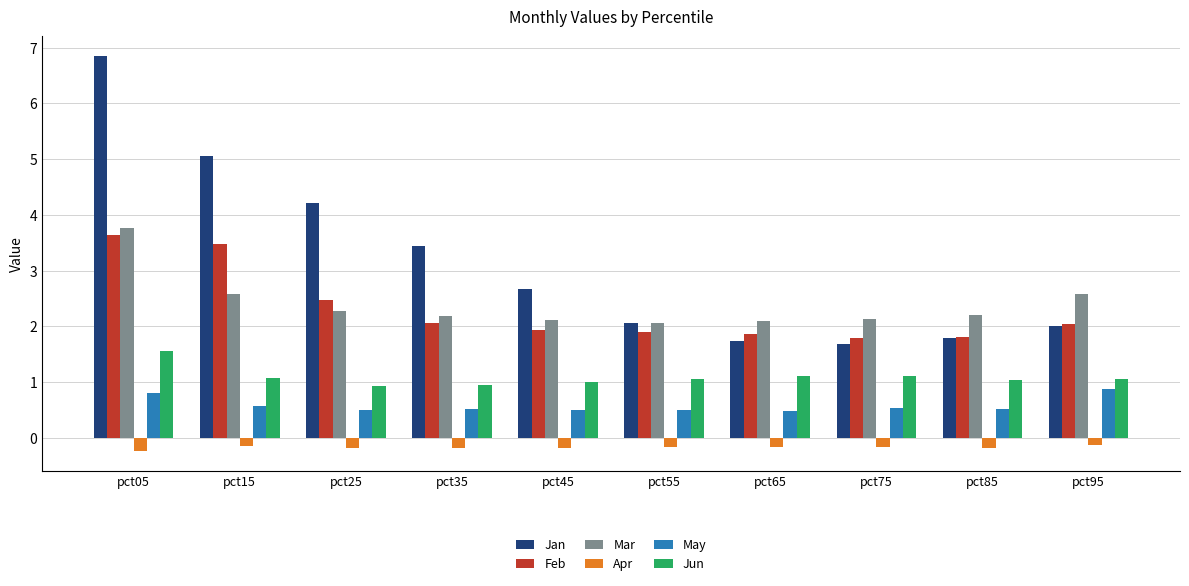

What is the maximum value for Feb?

3.6